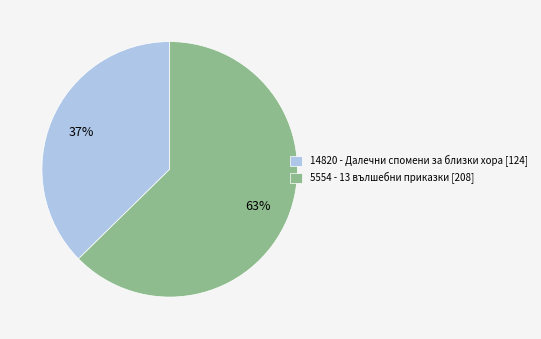

Which category has the smallest portion of the pie?

14820 - Далечни спомени за близки хора